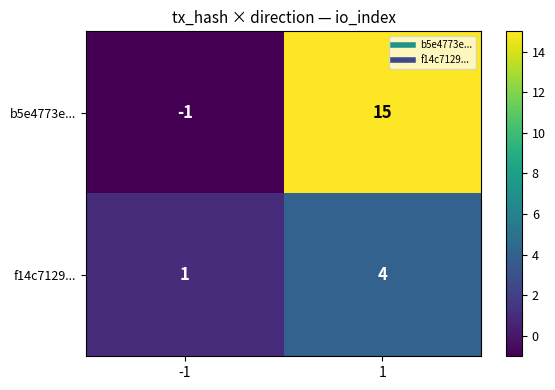

Is it true that b5e4773e... equals -1 at -1?

True